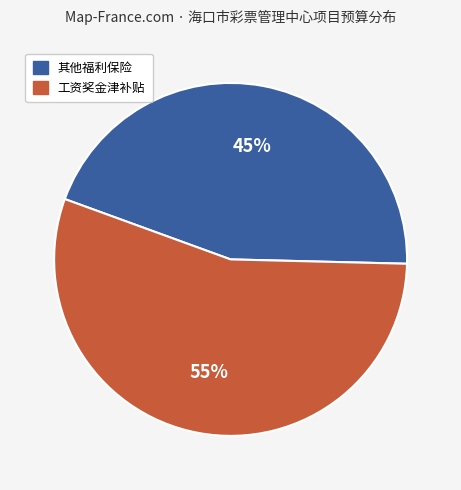

Count the number of slices in the pie.

2